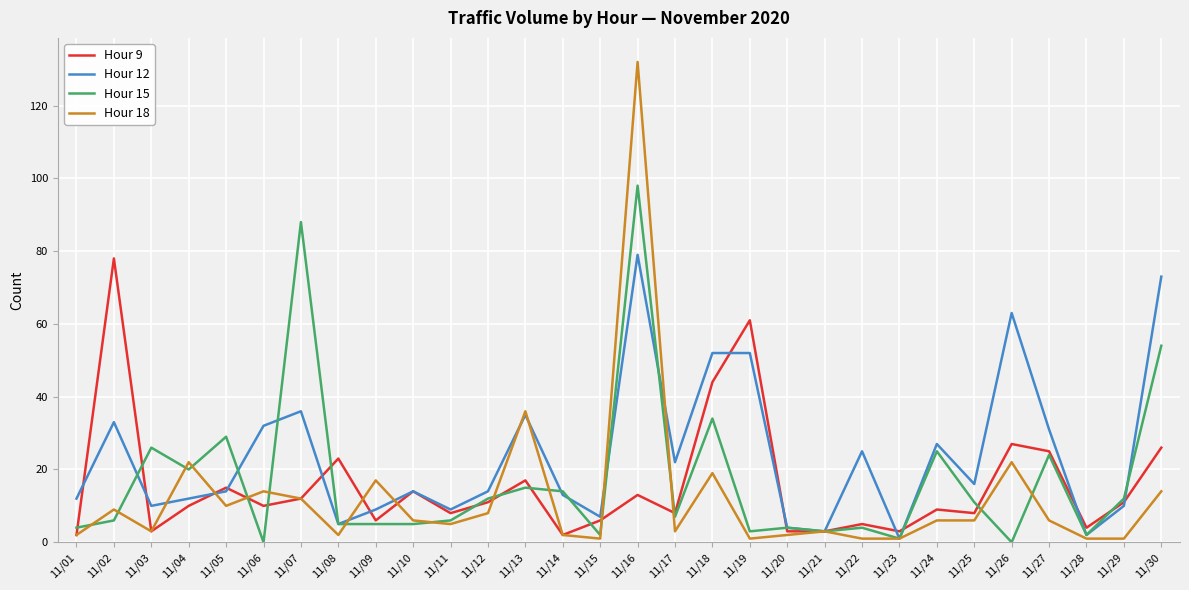

Which series changed the most between 11/03 and 11/28?

Hour 15